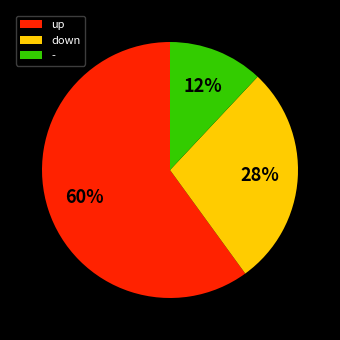

Combined, do up and down account for over 50%?

Yes